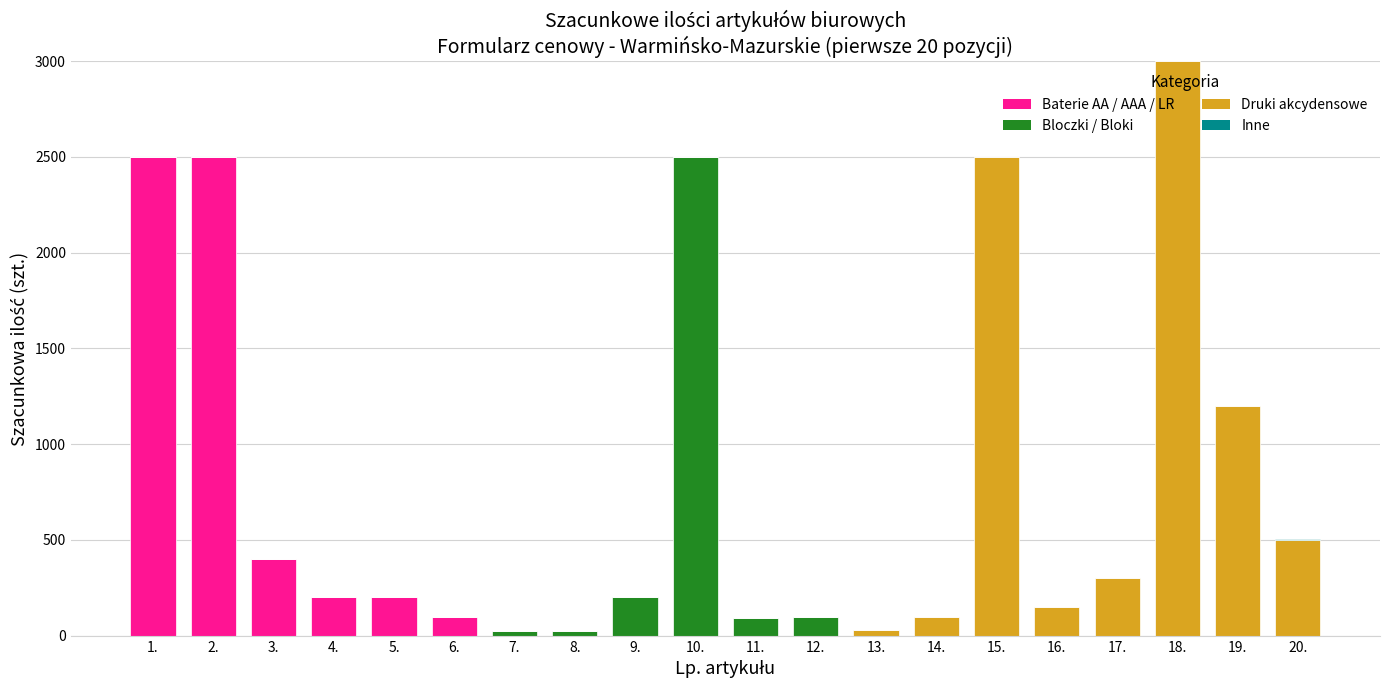

At which category is the sum across all series the highest?

18.